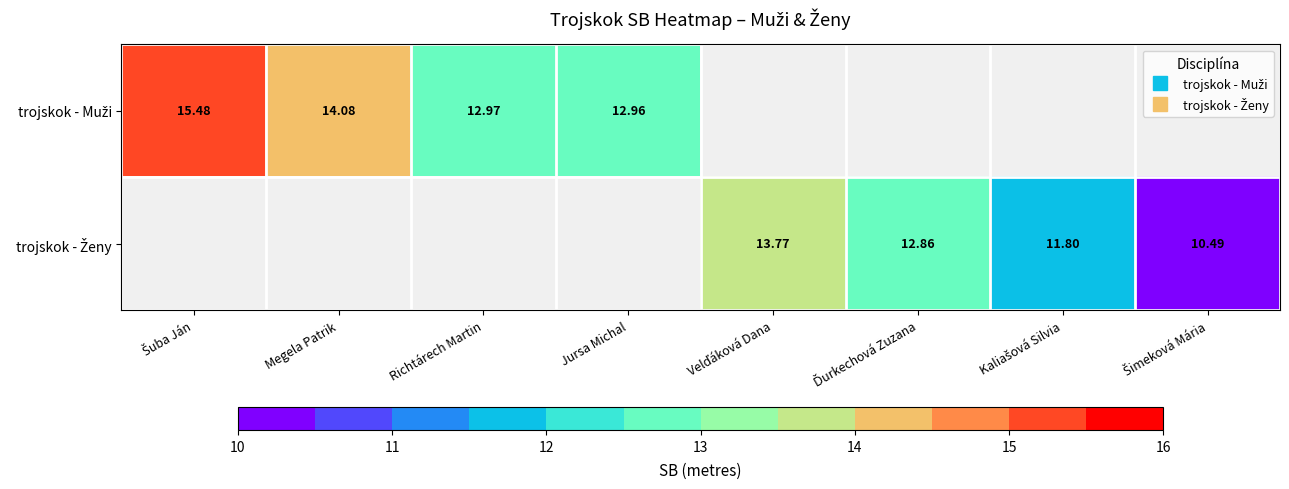

Is the value of trojskok - Muži at Velďáková Dana greater than the value of trojskok - Ženy at Ďurkechová Zuzana?

No